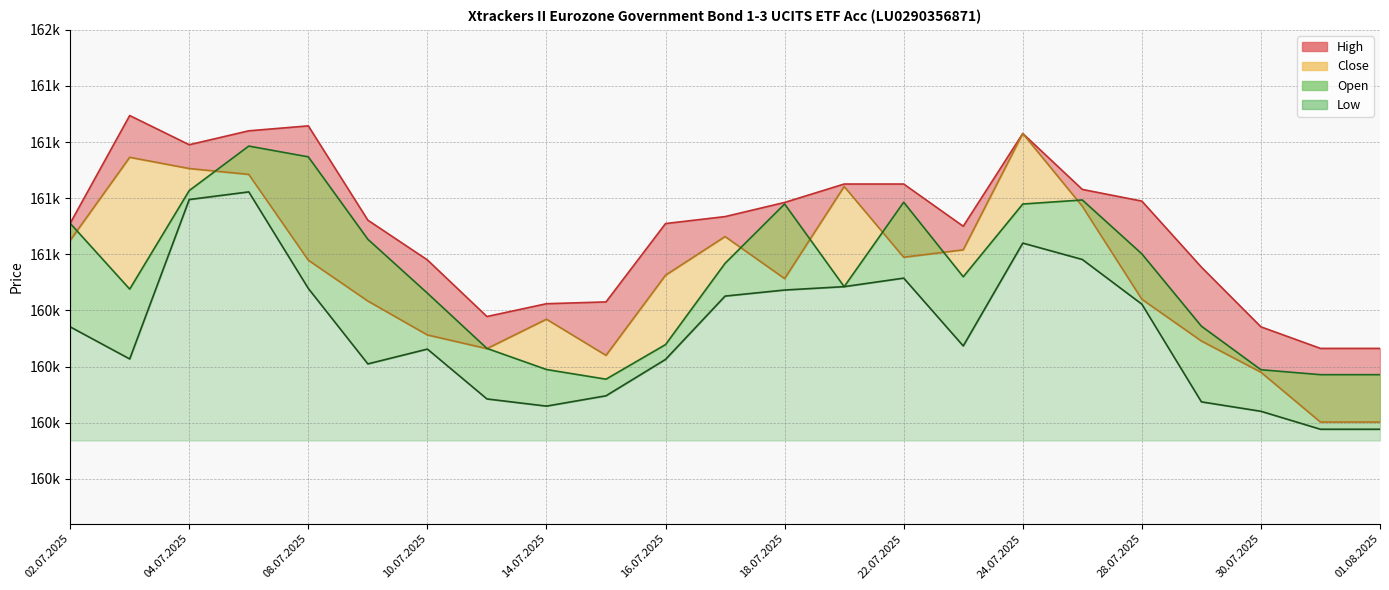

Which series has the largest total across all categories?

High